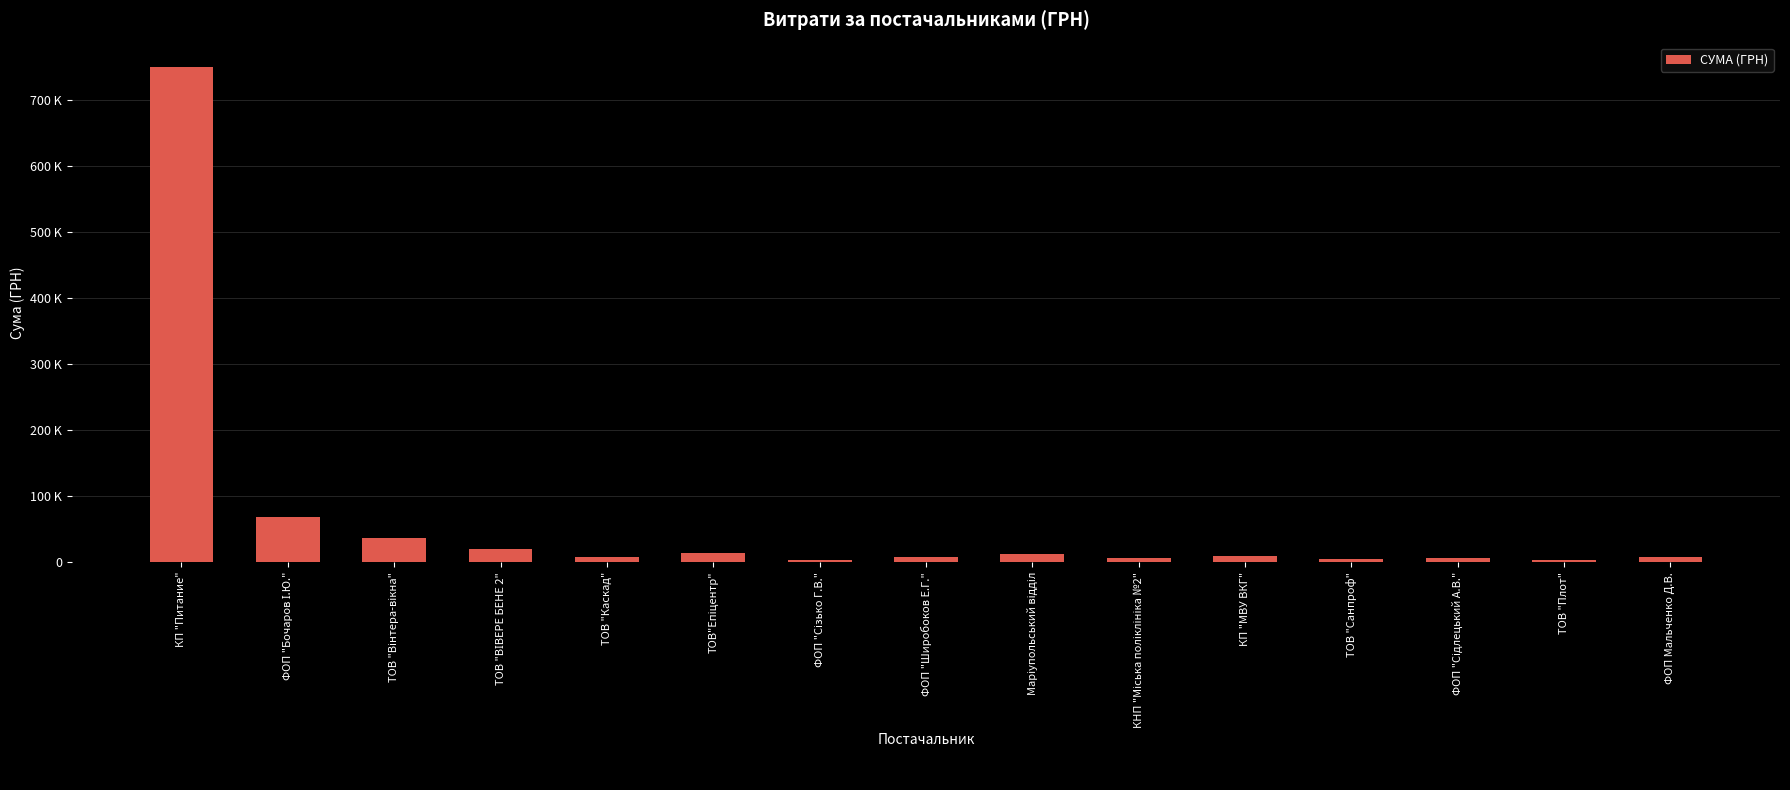

What position from the left is ТОВ "Плот"?

14